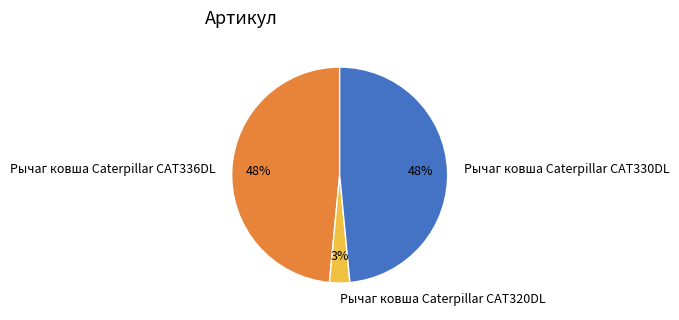

Is Рычаг ковша Caterpillar CAT330DL the majority of the pie?

No